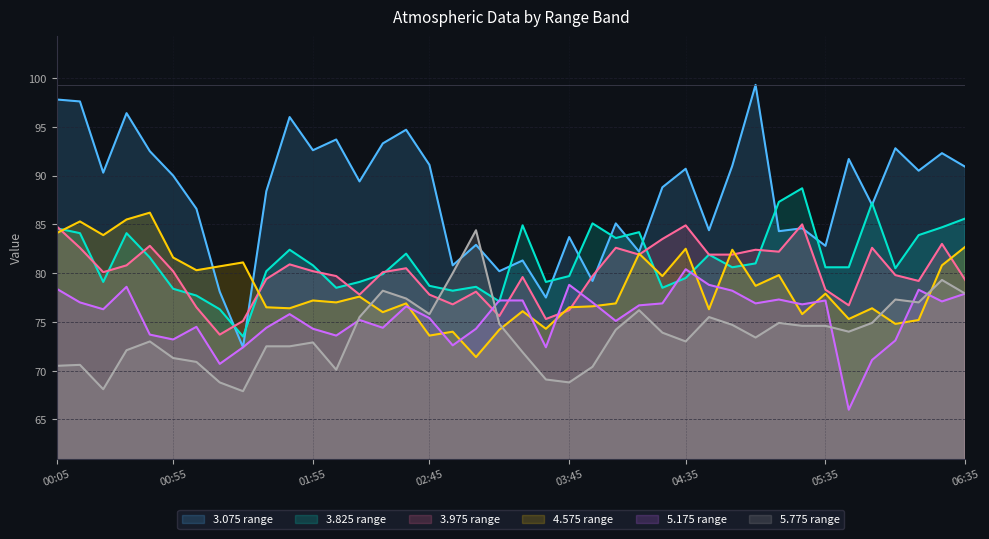

At which category does 3.825 reach its first local valley?

1995/04/22 00:25